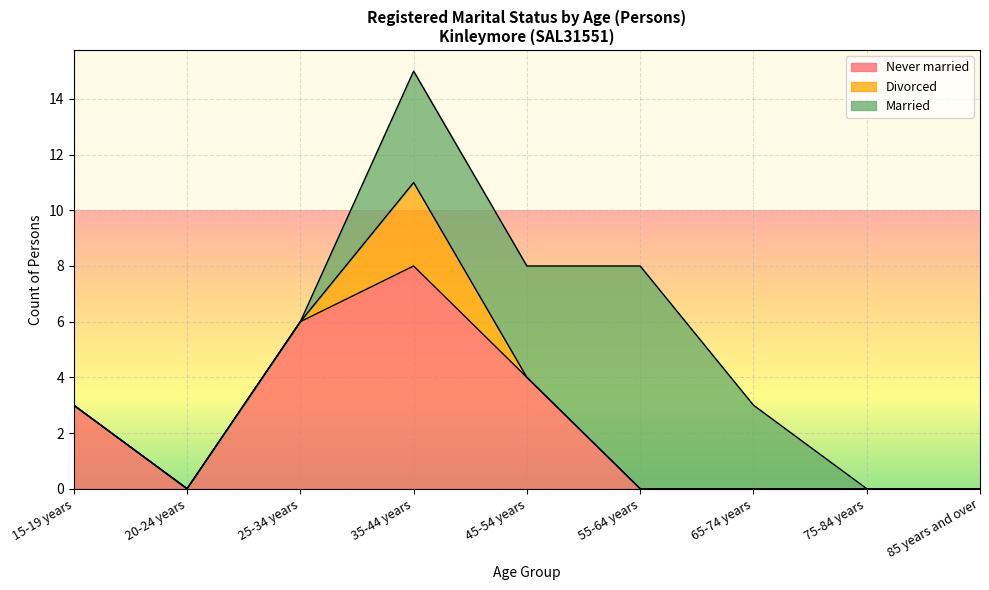

What is the difference between the highest and lowest values at 35-44 years?

5